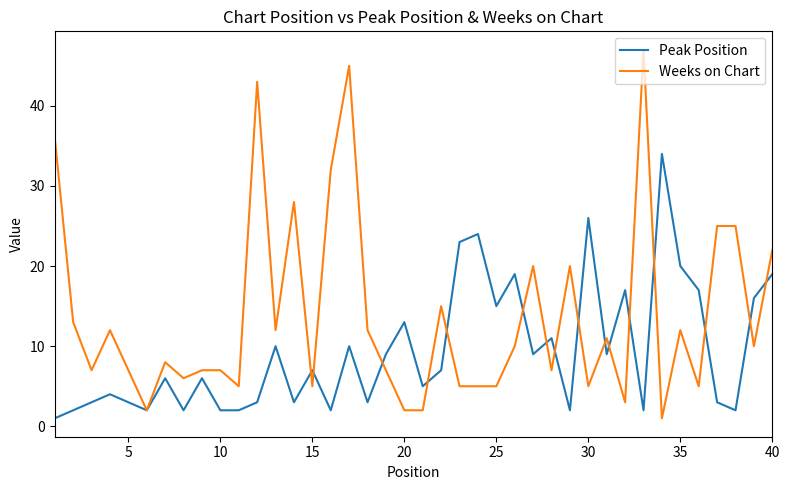

True or false: Peak Position and Weeks on Chart cross at least once.

True